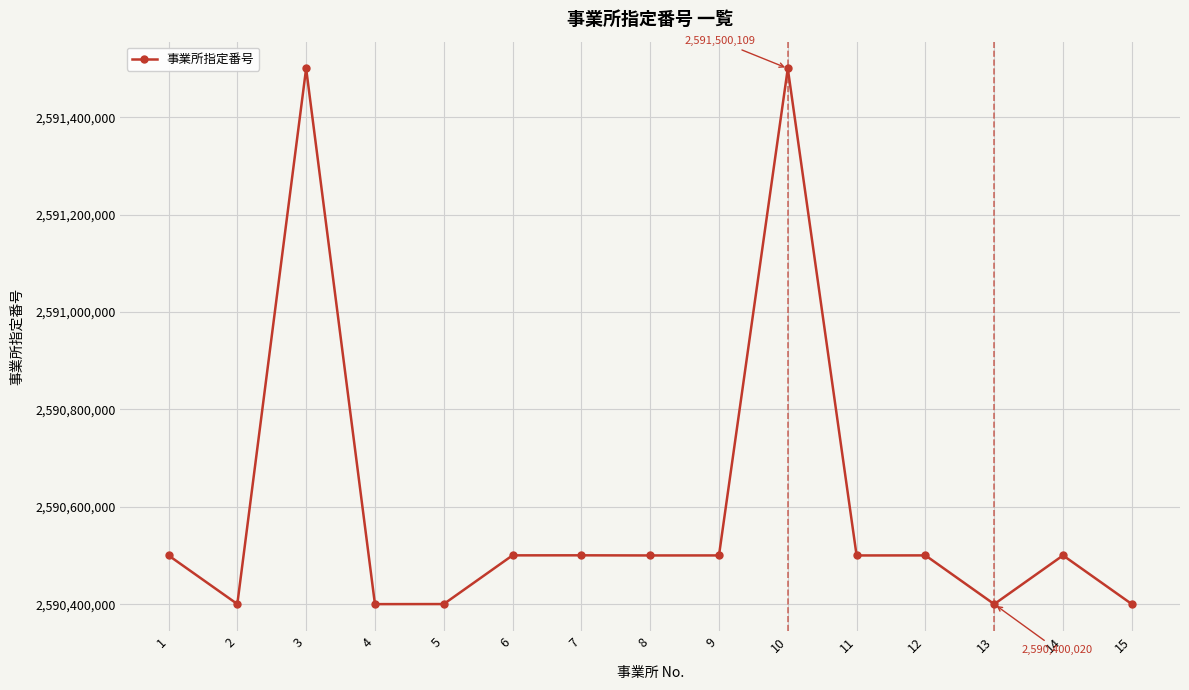

What is the change in value from 11 to 12?

+140